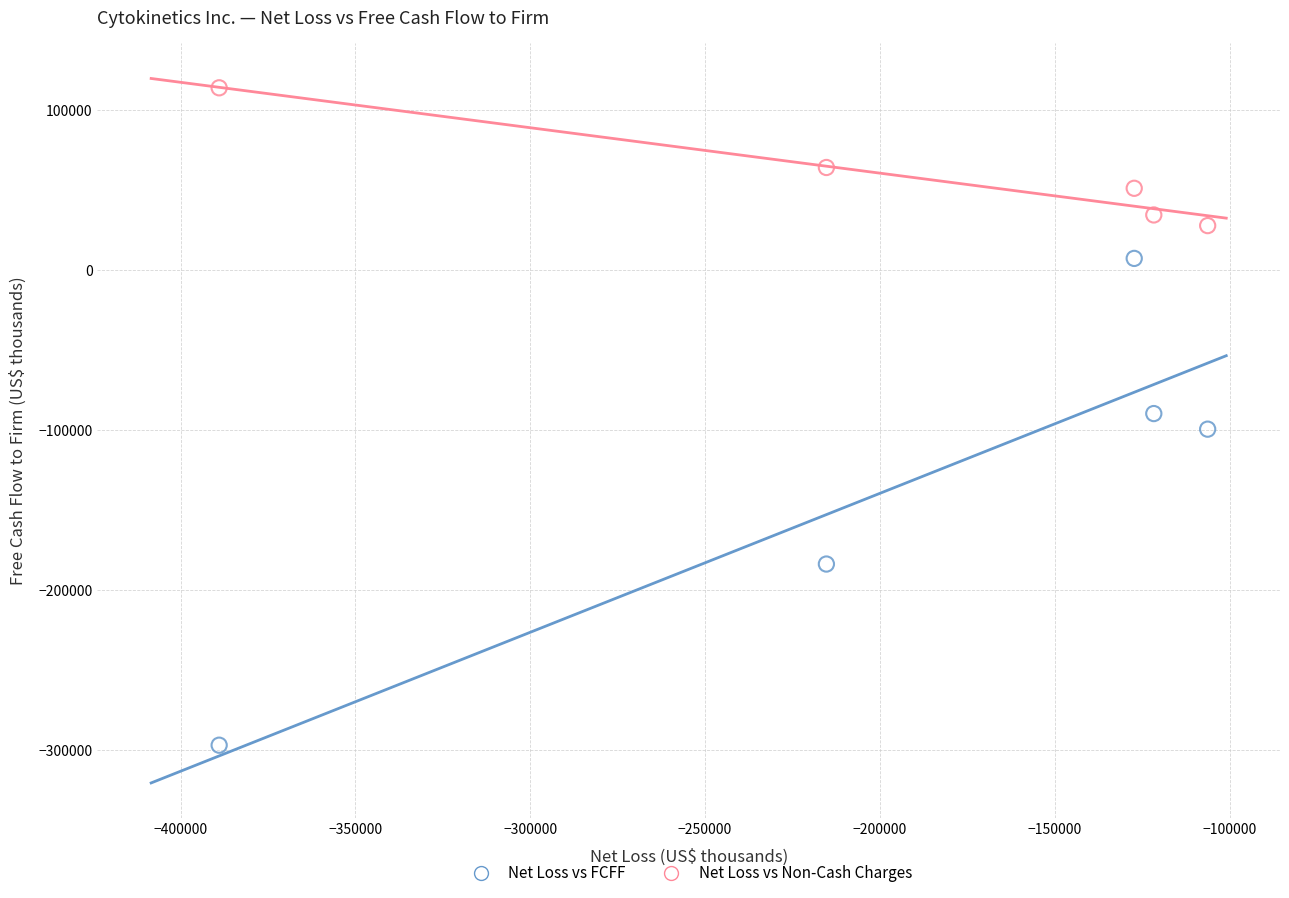

Across all data points, what is the range of X values (max minus min)?

282666